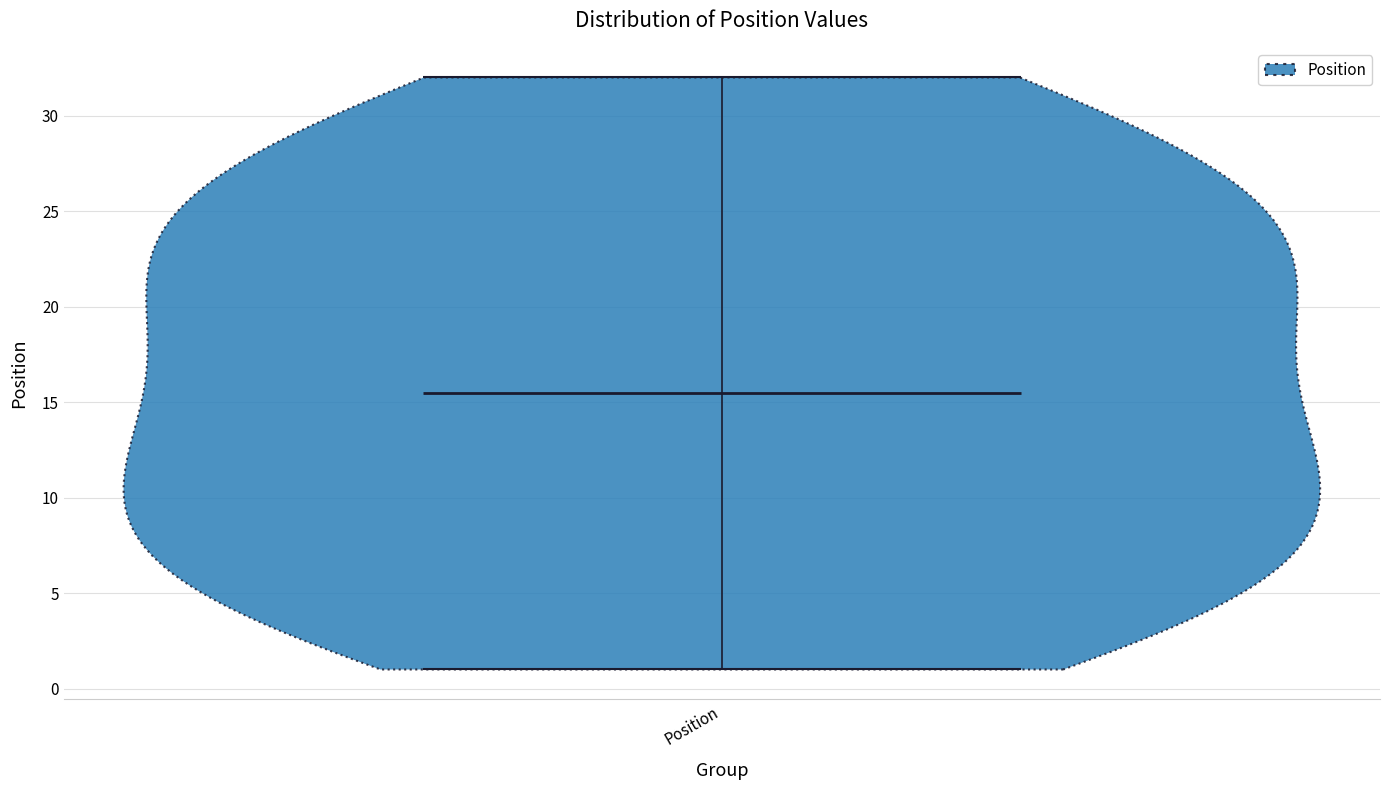

Read this violin plot against the y-axis: where its median line is, and the lowest and highest points the violin reaches. The values are not printed on the chart, so give them approximately, as read against the axis.

median line 15.5, lowest point 1.0, highest point 32.0